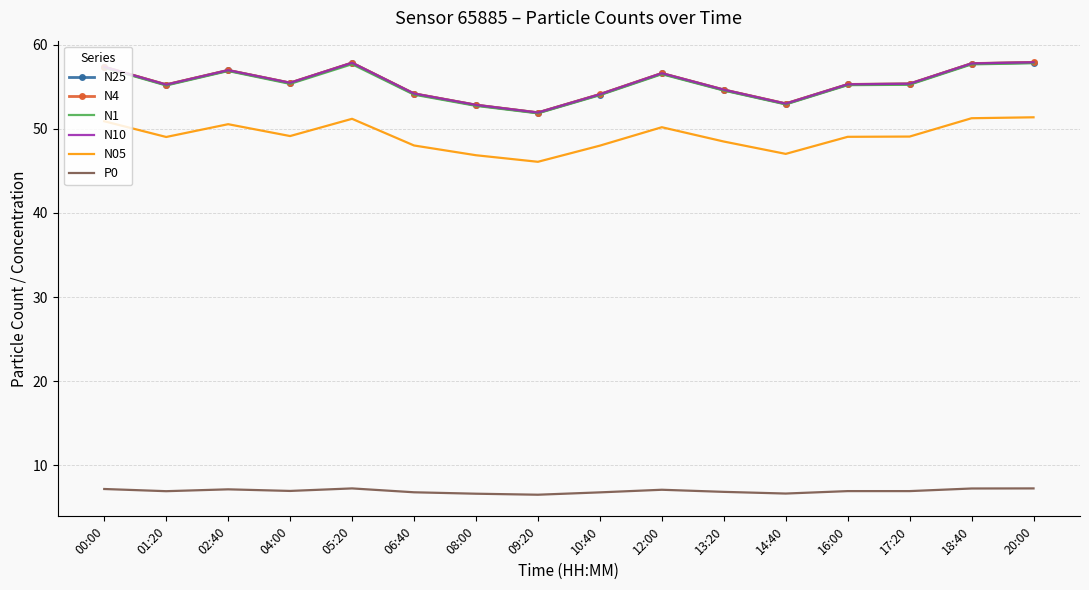

At how many categories does at least one series exceed 9?

16